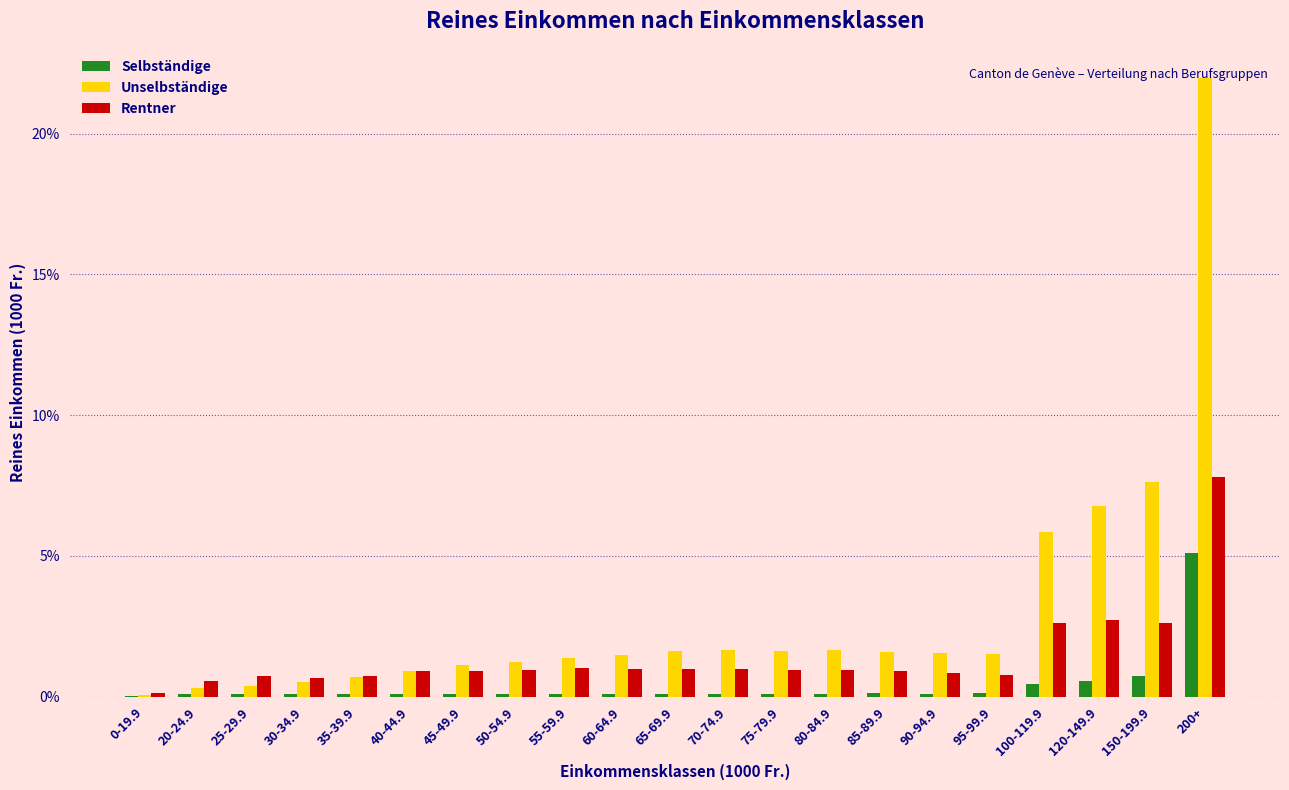

What is the total value across all series at 150-199.9?

11.0